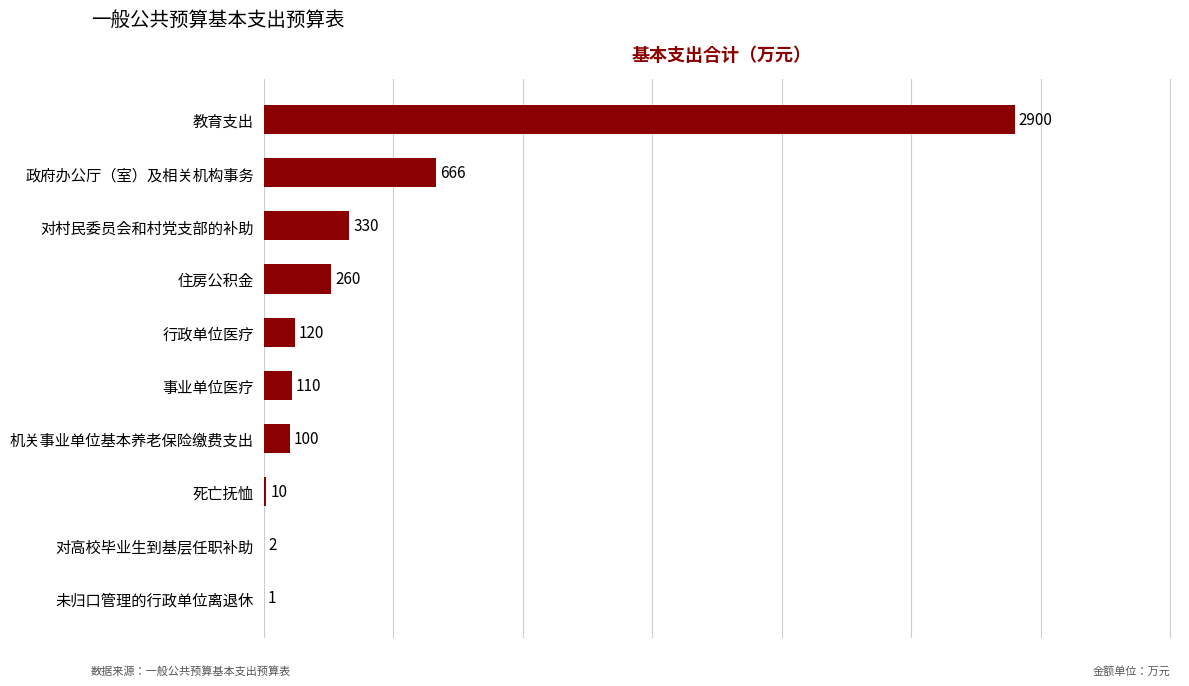

Are the bars grouped side by side (vs. stacked)?

No